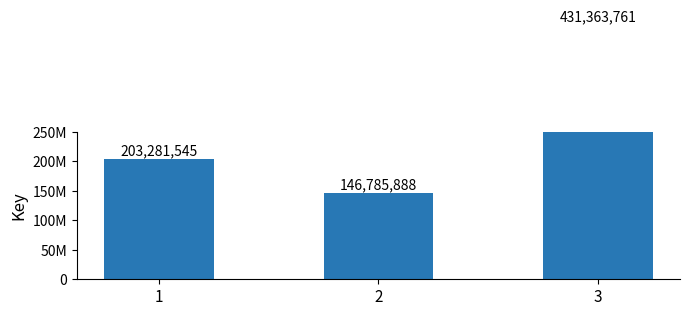

Reading left to right, extract all data points from this chart.

203281545	146785888	431363761